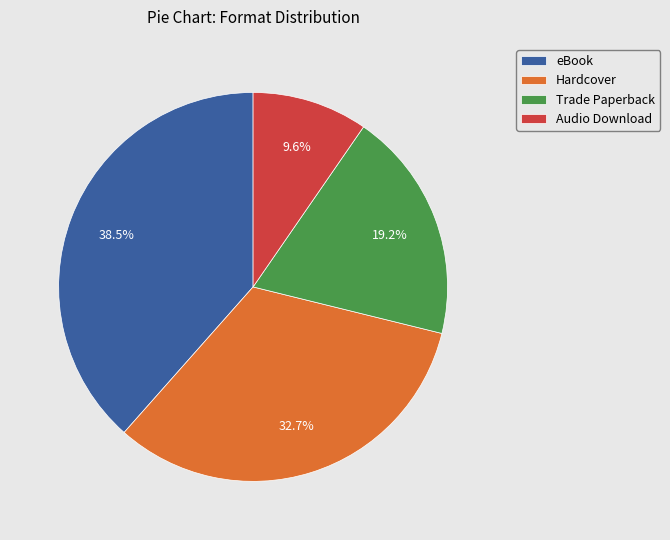

Between eBook and Trade Paperback, which is larger?

eBook